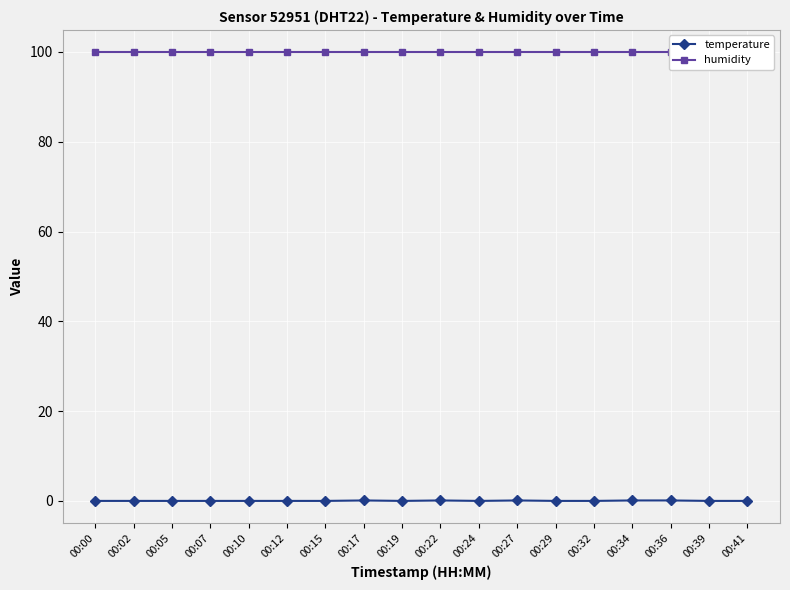

How many lines are shown in the chart?

2